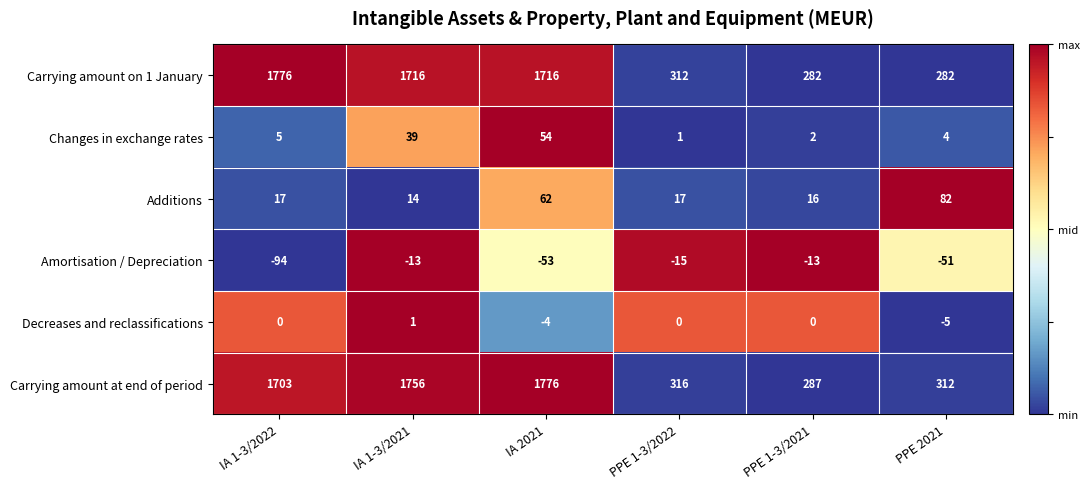

Where is Decreases and reclassifications nearest to the value -2?

IA 1-3/2022